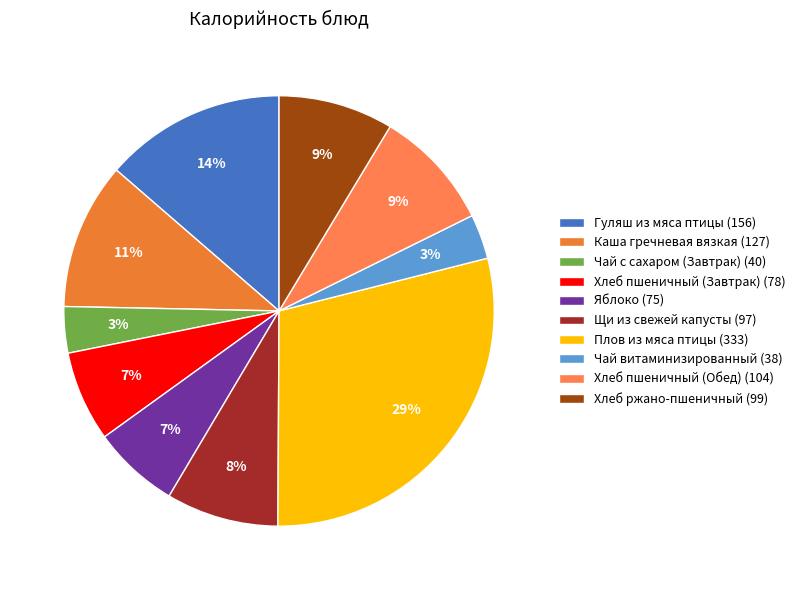

True or false: Яблоко accounts for 18% of the total.

False